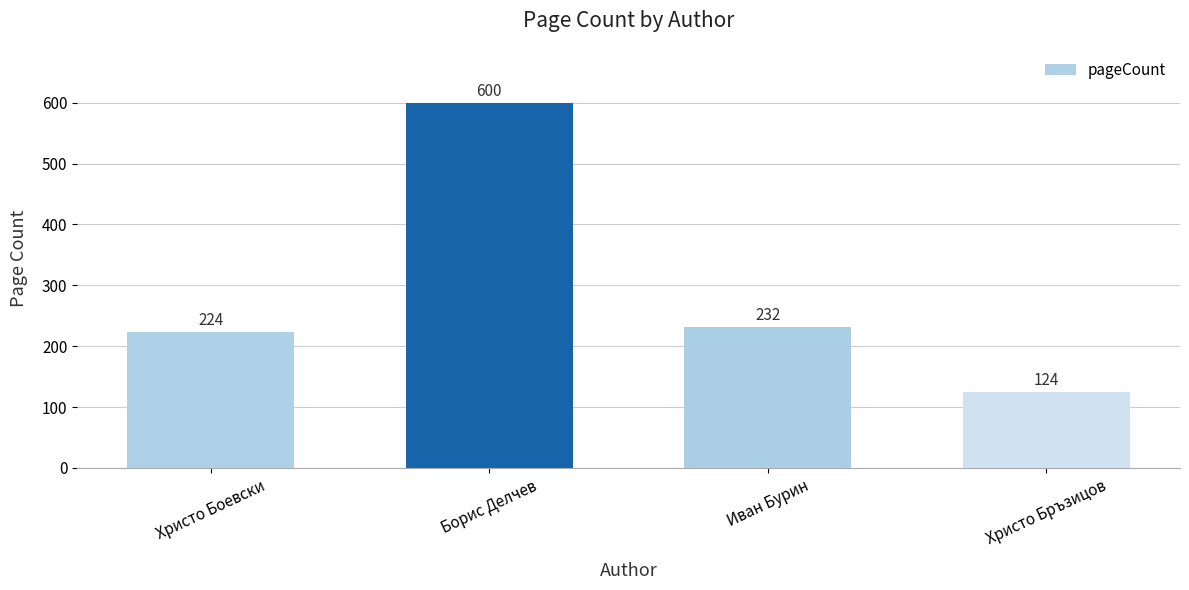

List the labels in order of value, largest first.

Борис Делчев, Иван Бурин, Христо Боевски, Христо Бръзицов